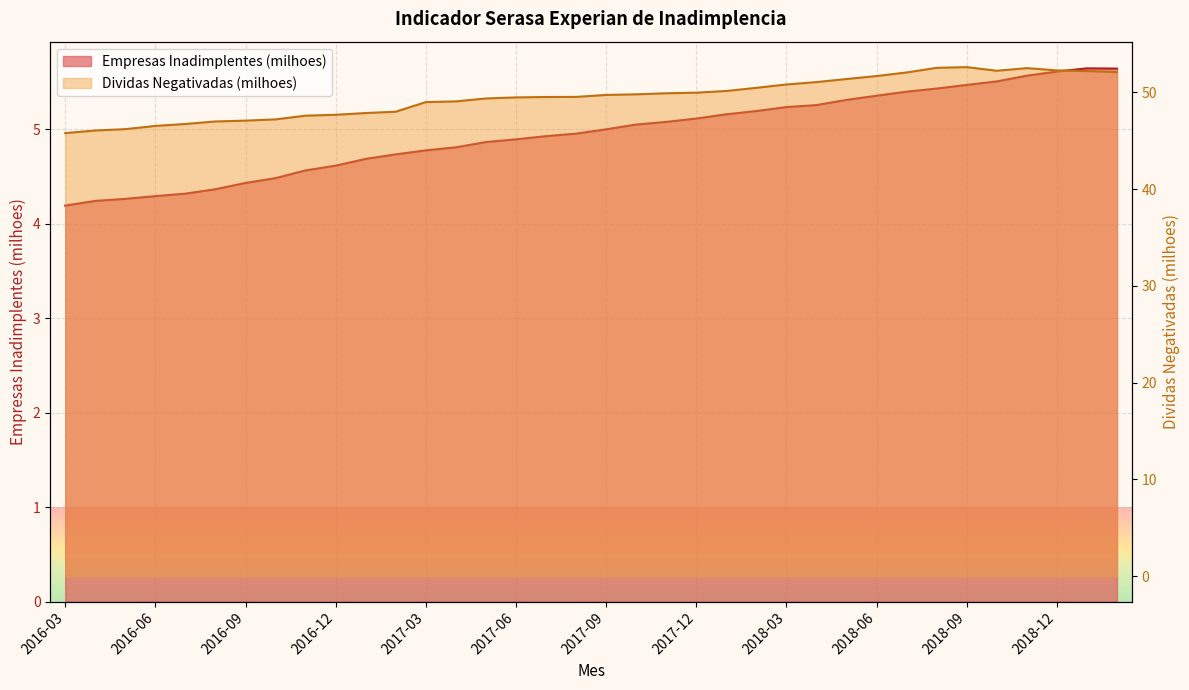

Which series changed the most between 2016-07 and 2019-01?

Dividas Negativadas (milhoes)